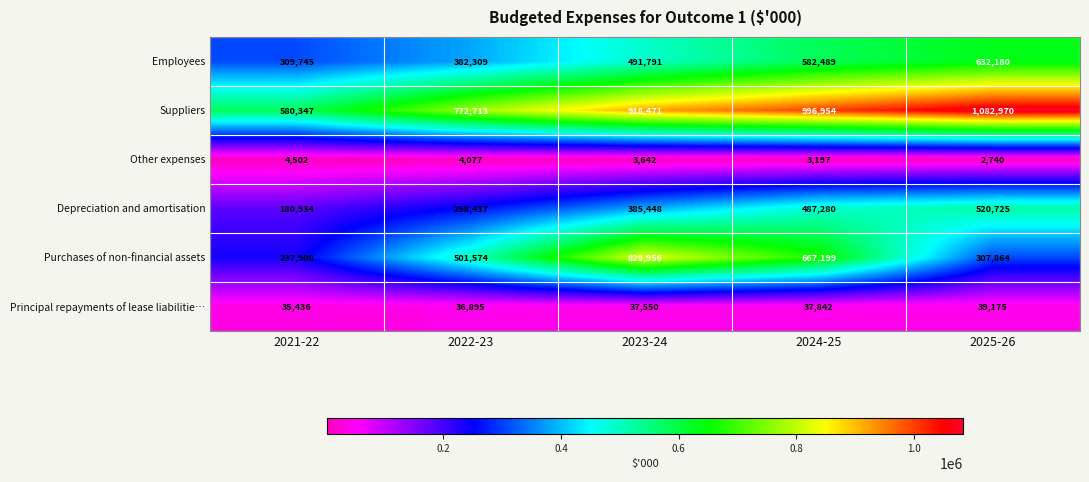

What is the maximum value for Suppliers?

1082970